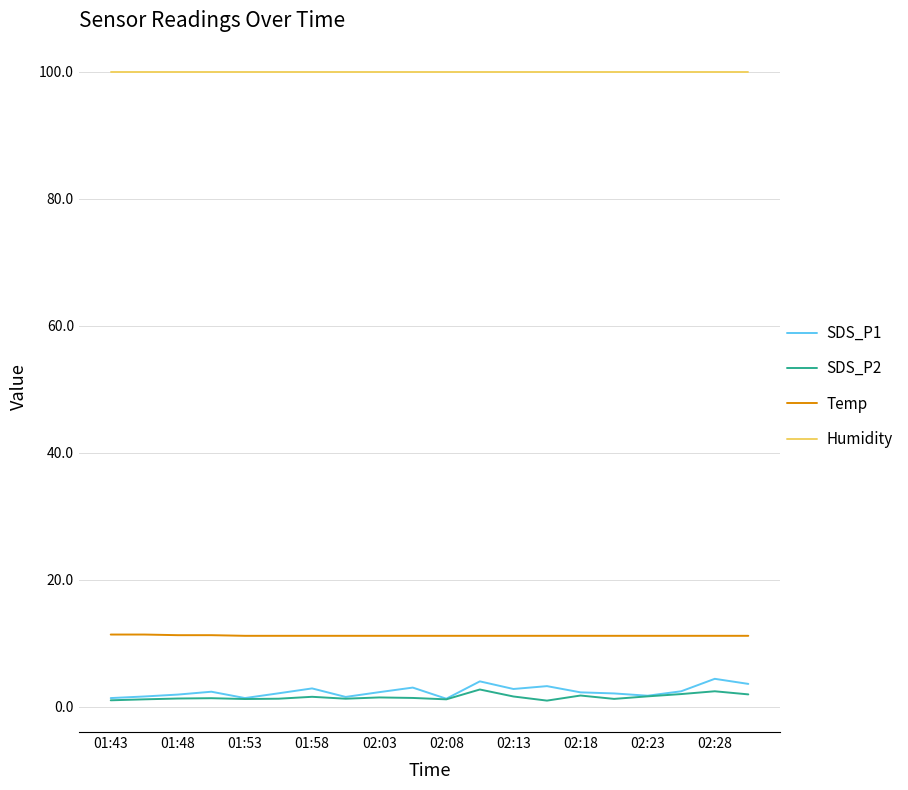

In SDS_P2, how many points are higher than both neighbors (excluding endpoints)?

6